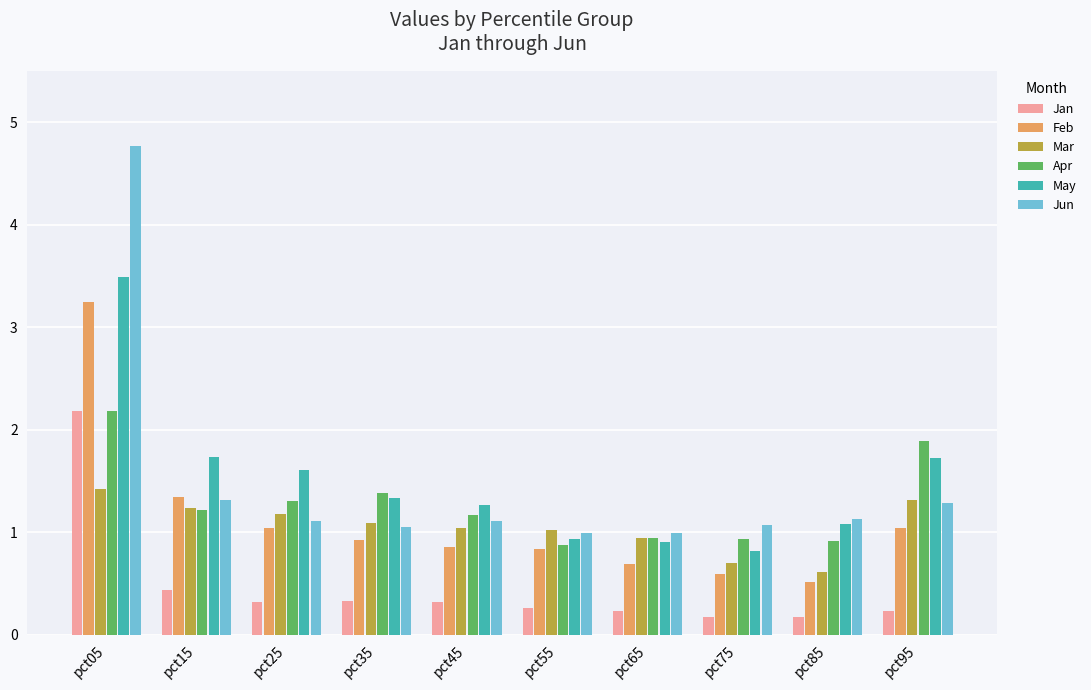

Does the chart contain stacked bars?

No